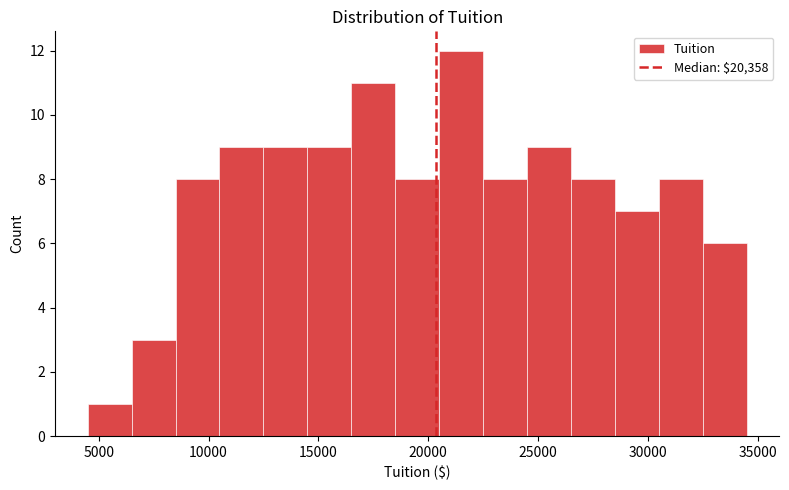

Over which range of the x-axis is the bar tallest?

20500 to 22500